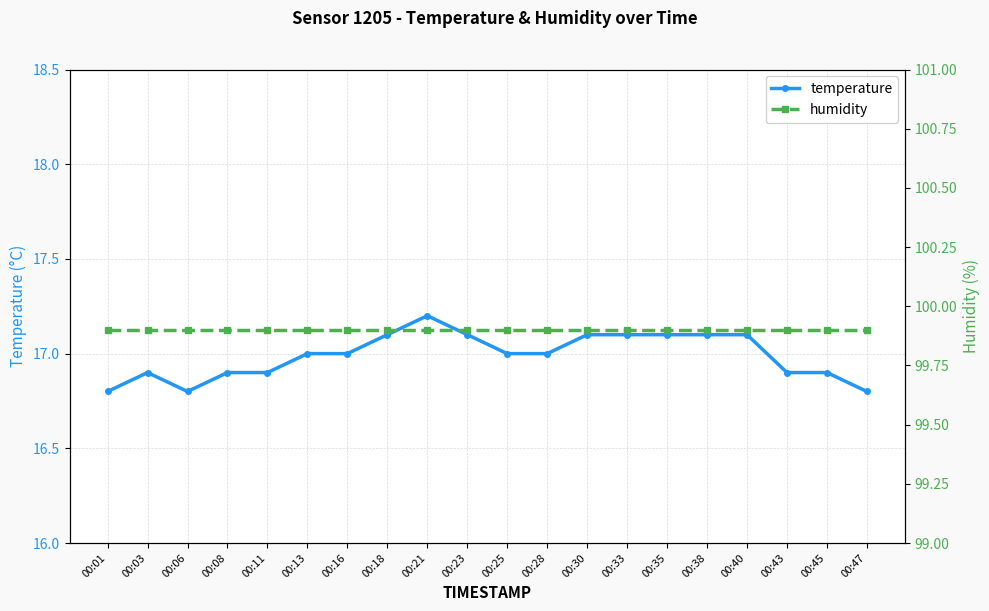

What is the average value of the humidity series?

99.9